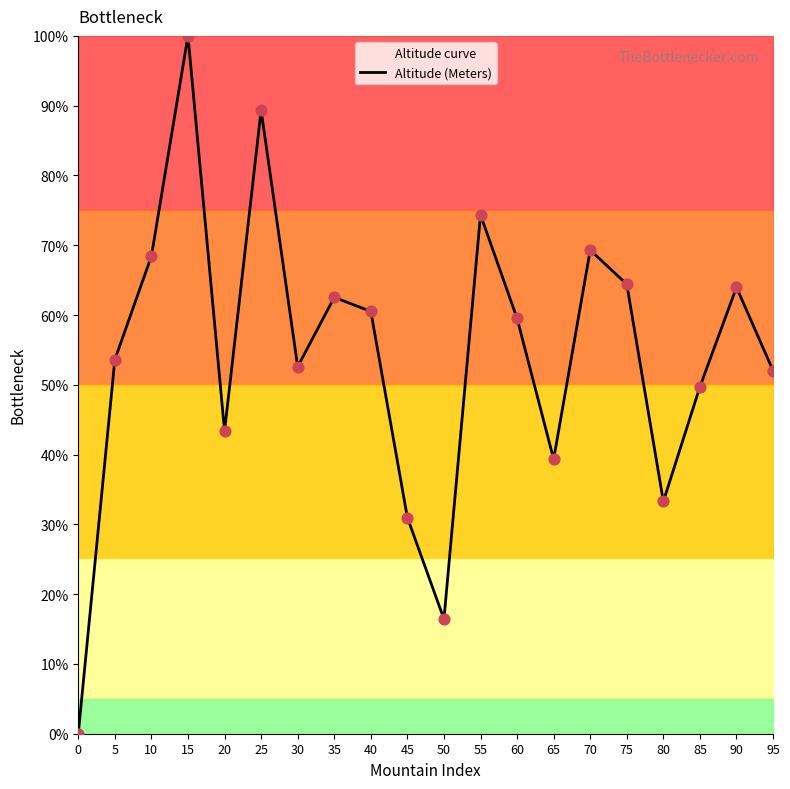

What is the change in value from 30 to 65?

-13.3